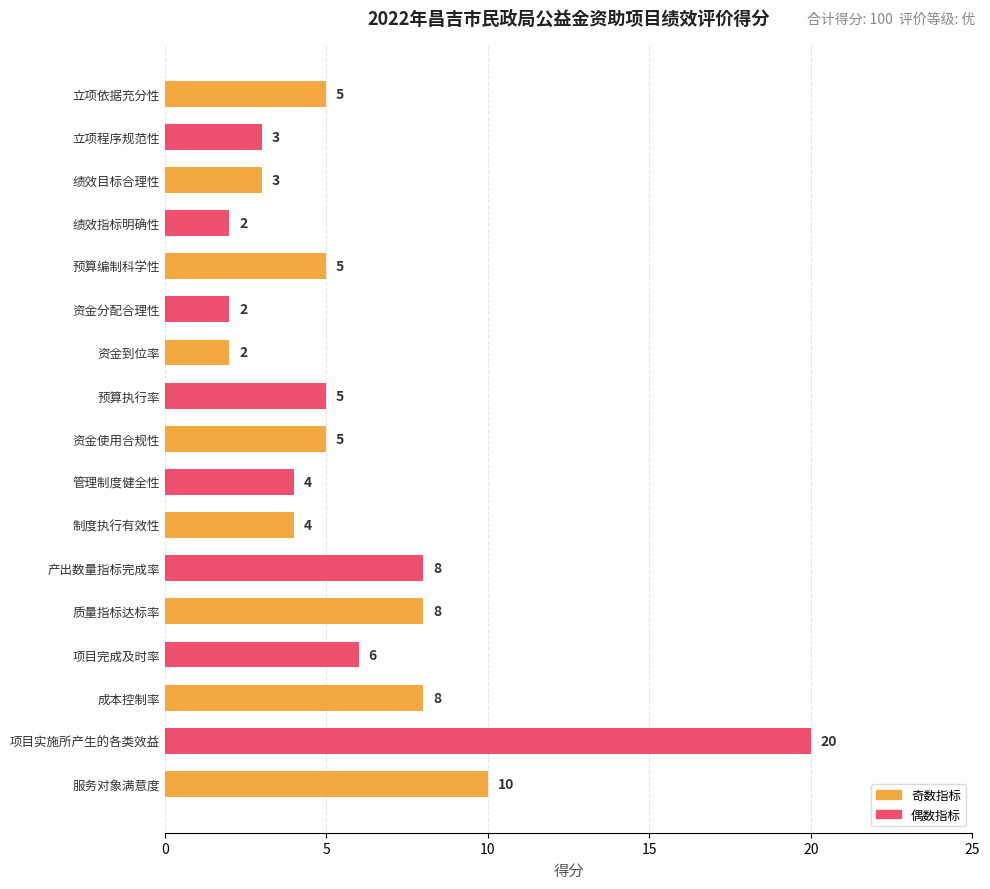

Reading top to bottom, list all the values displayed in this chart.

5	3	3	2	5	2	2	5	5	4	4	8	8	6	8	20	10